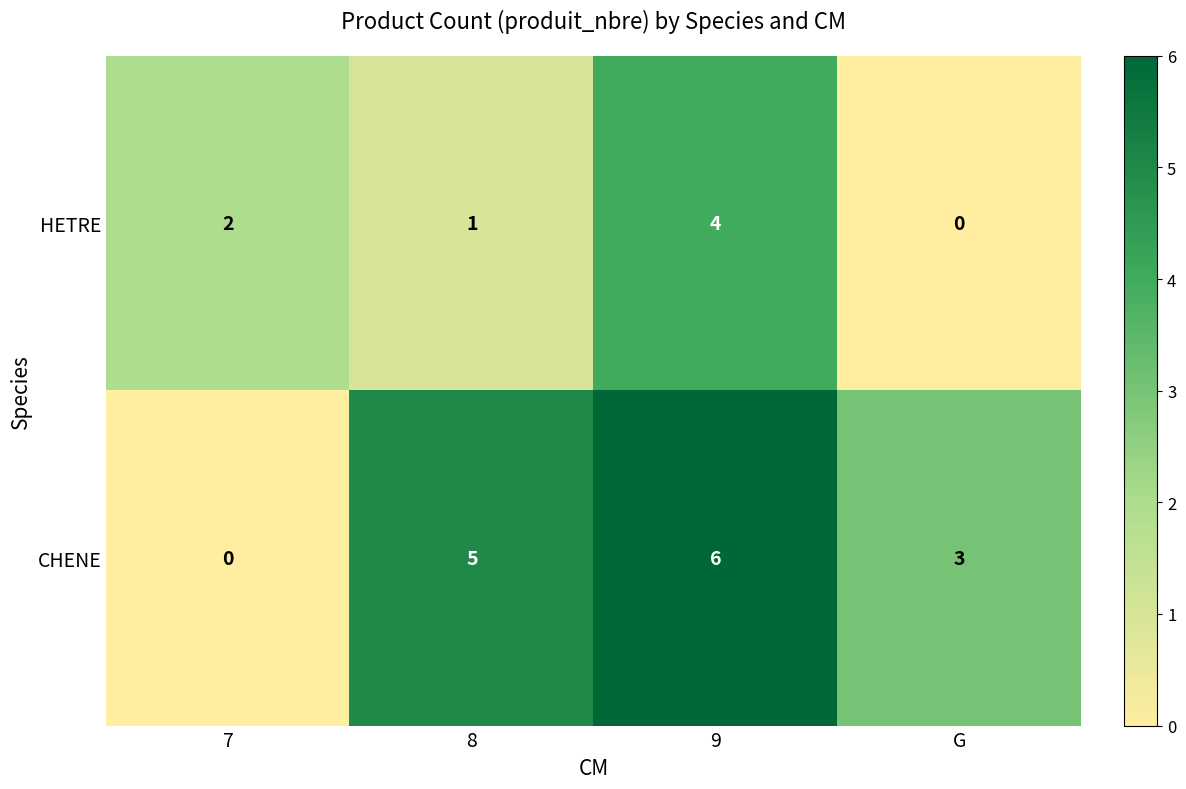

Which series has the largest total across all categories?

CHENE